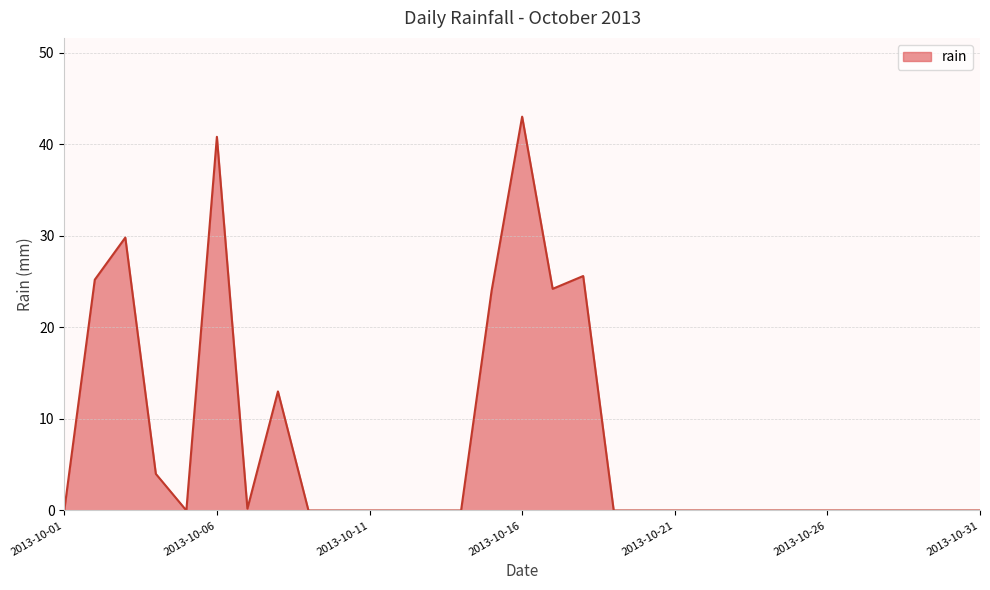

How many categories are shown in the chart?

31